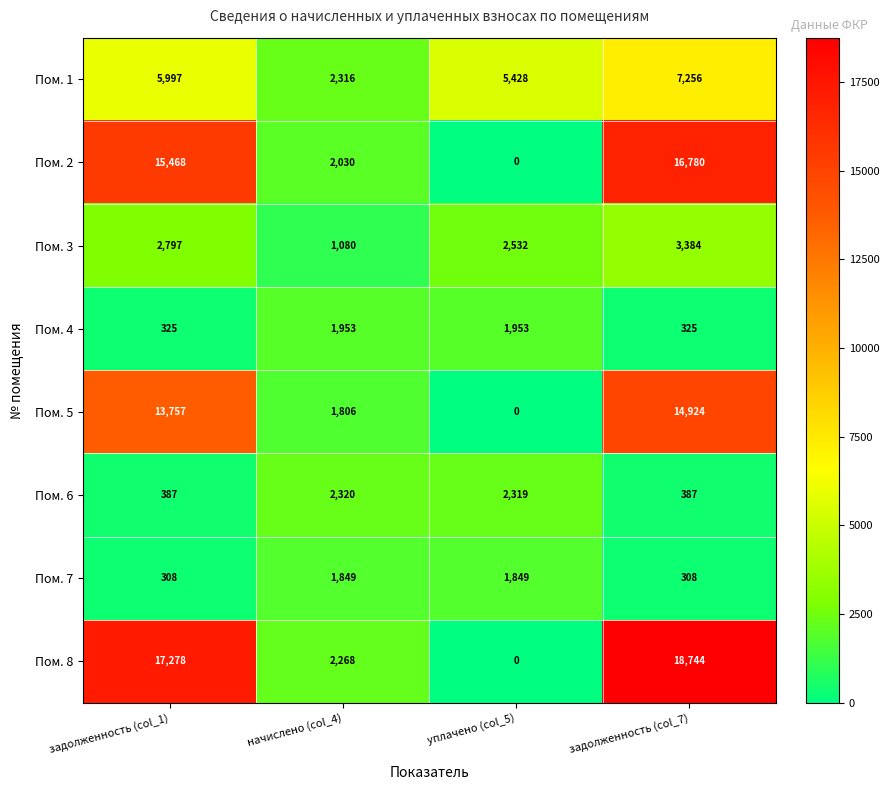

Read the Пом. 6 value at начислено (col_4).

2320